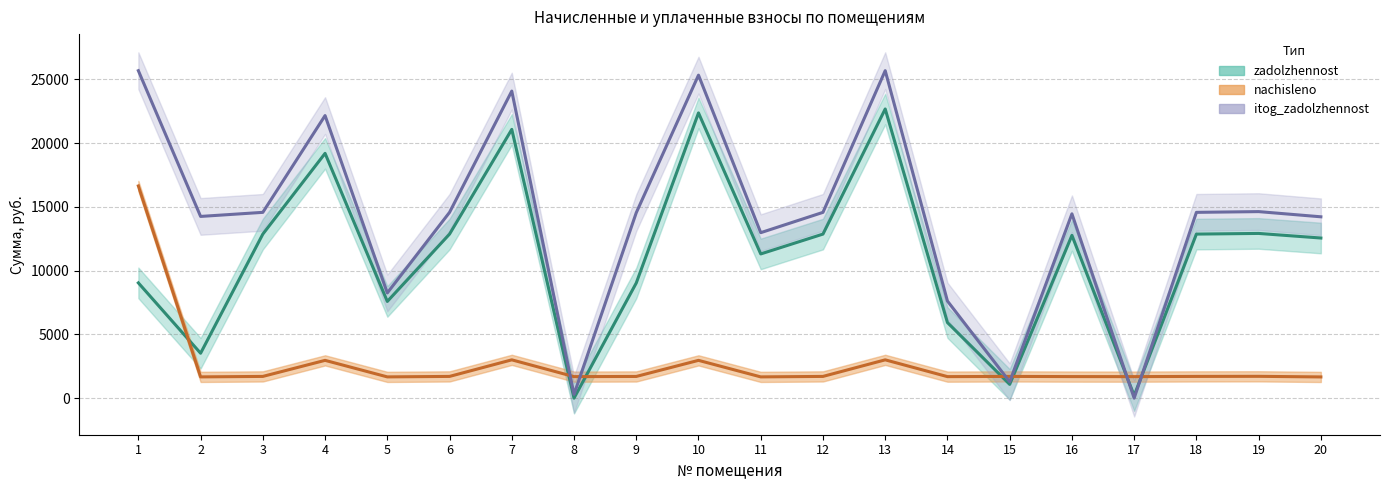

What is the maximum value for itog_zadolzhennost?

25679.4